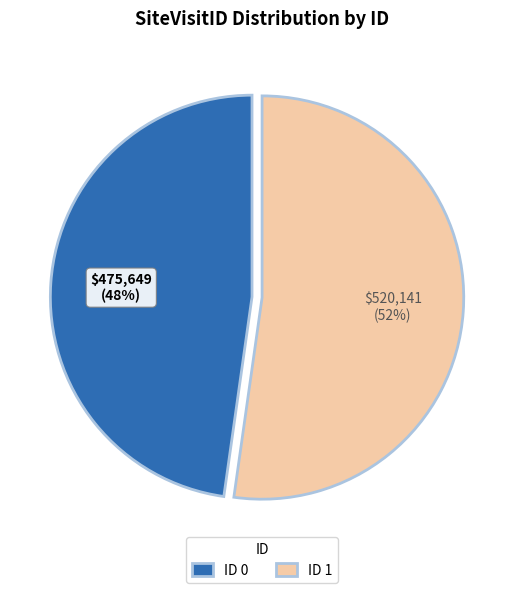

Is the sum of ID 1 and ID 0 greater than half?

Yes